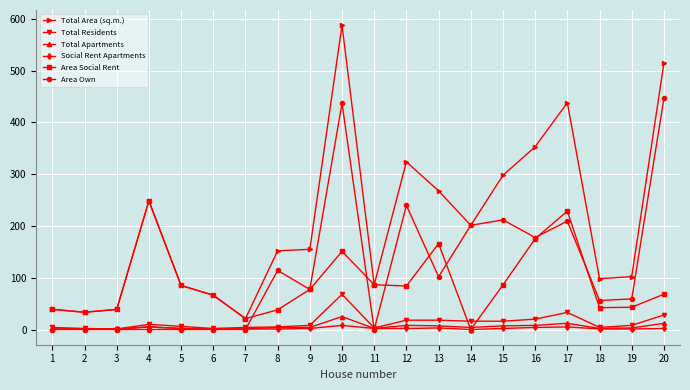

What is the difference between the highest and lowest values at 9?

152.8